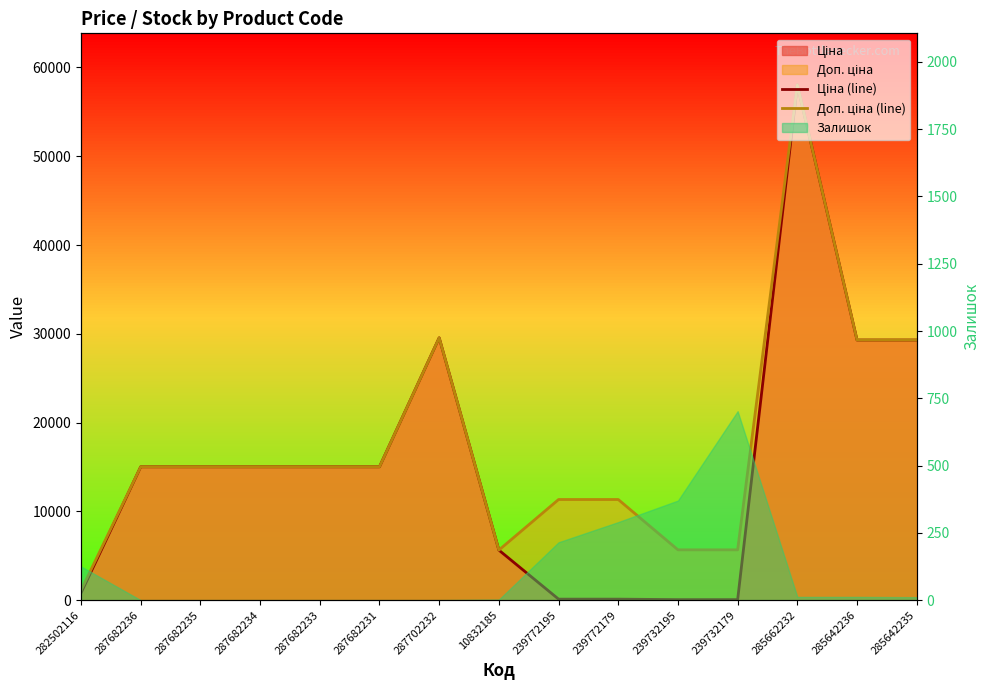

Rank the categories by Доп. ціна (line) value from highest to lowest.

285662232, 287702232, 285642236, 285642235, 287682236, 287682235, 287682234, 287682233, 287682231, 239772195, 239772179, 239732195, 239732179, 10832185, 282502116